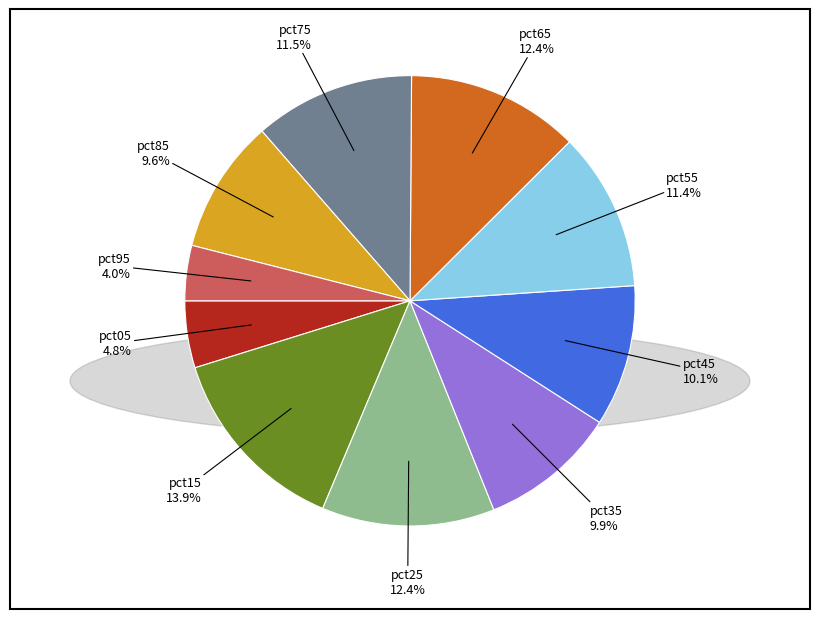

Between pct15 and pct35, which is larger?

pct15